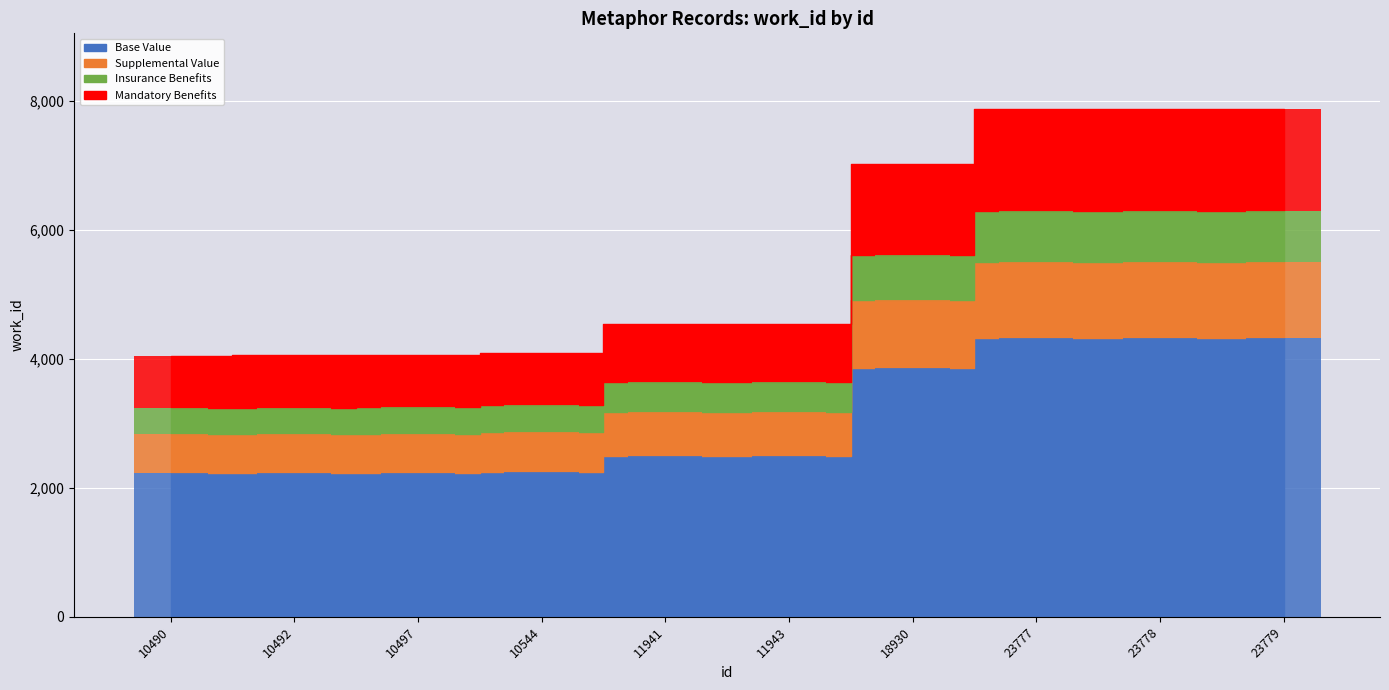

Approximately how many times larger is the value at 23777 compared to 10492?

1.9